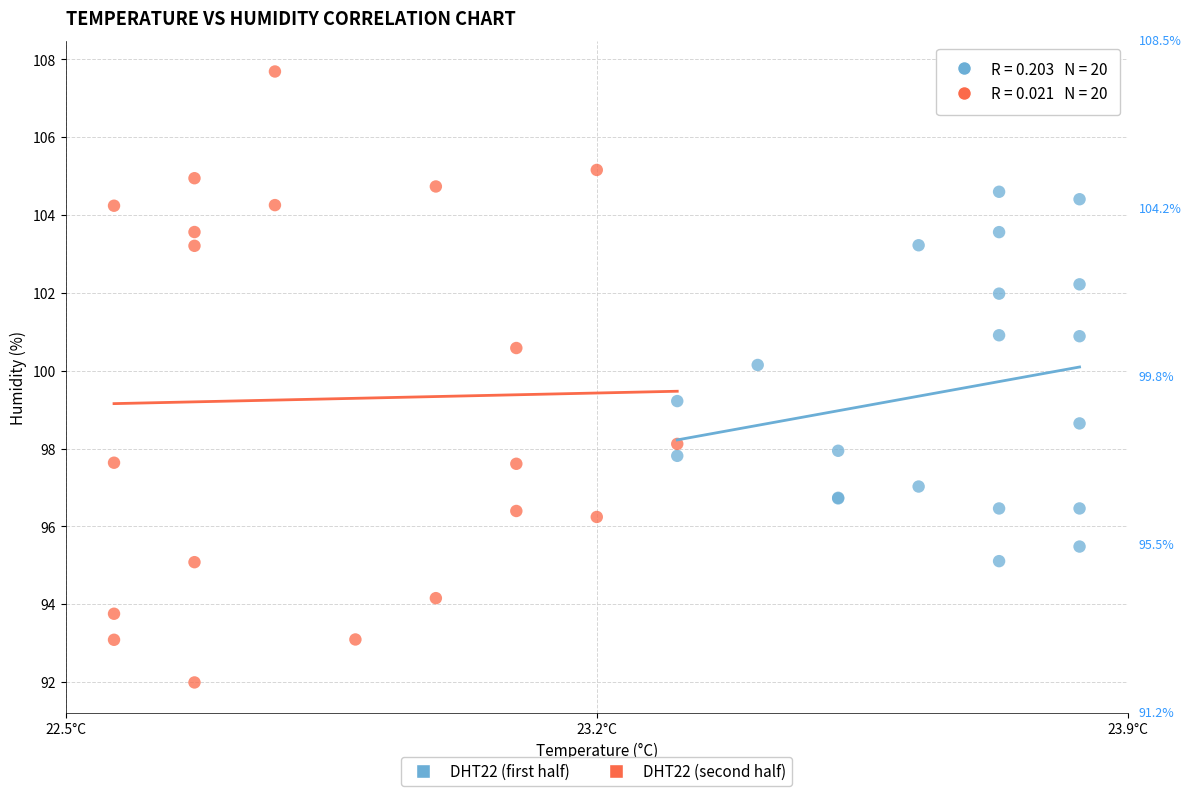

Which series reaches the maximum Y coordinate?

DHT22 (second half)